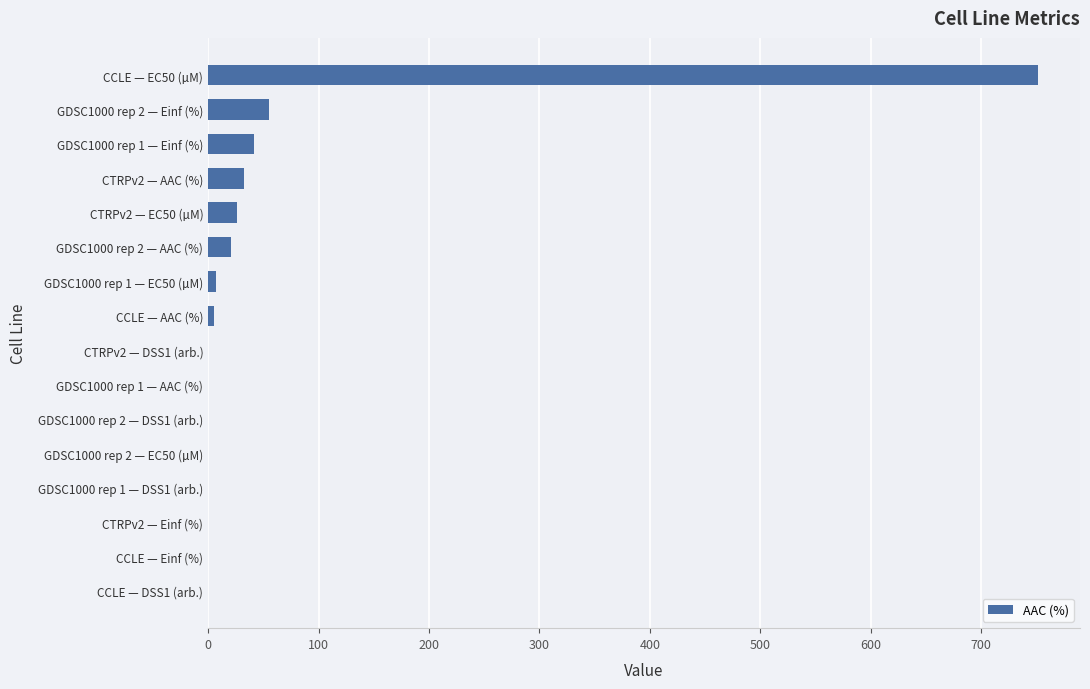

What is the greatest value displayed?

752.0